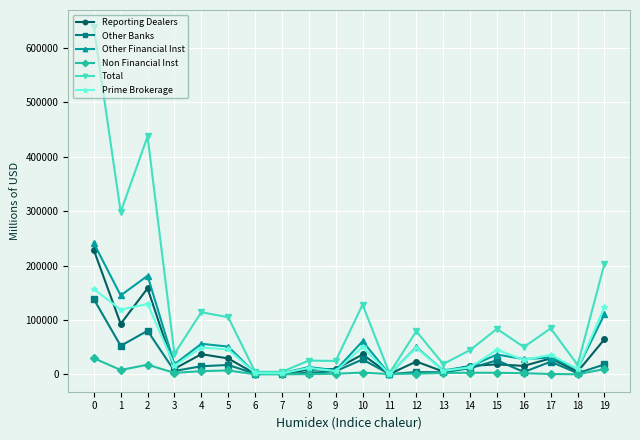

Is the value of Other Financial Inst at 9 greater than the value of Reporting Dealers at 11?

Yes